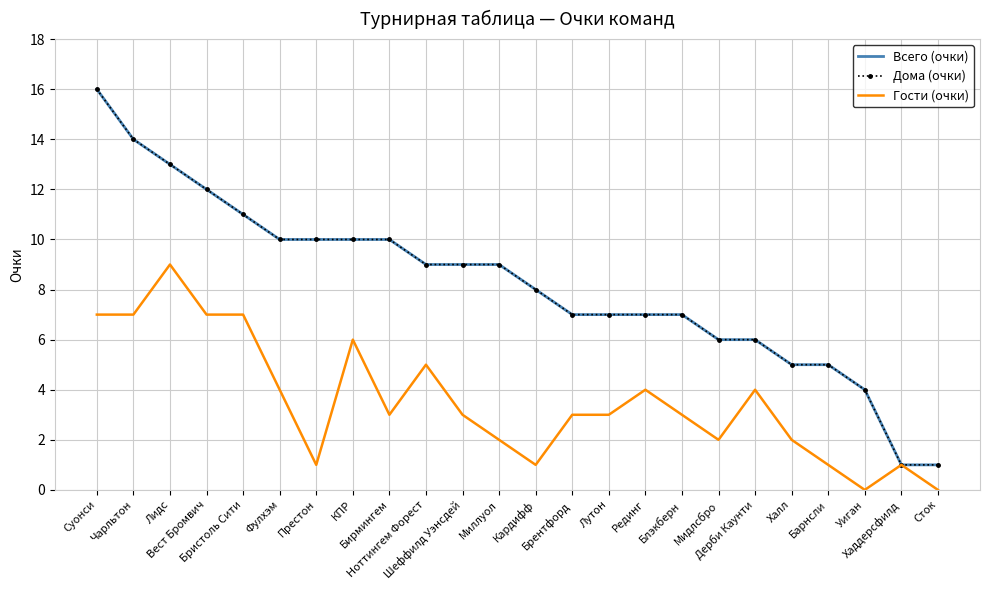

List the series in order of their peak value, lowest first.

Гости (очки), Всего (очки), Дома (очки)